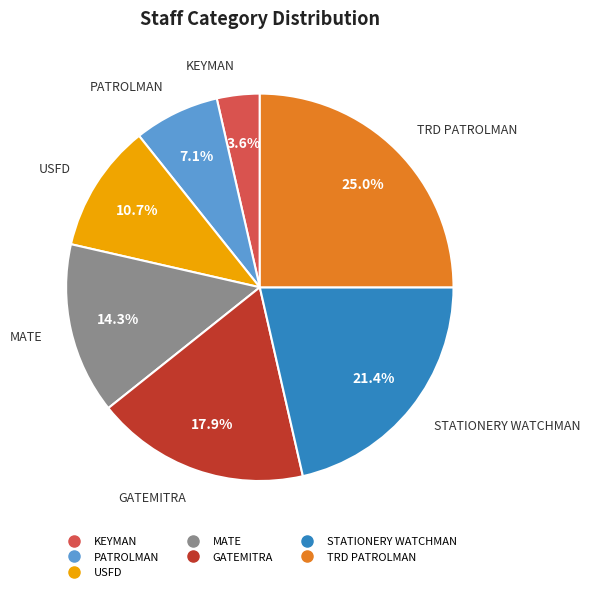

Does any single category account for the majority?

No